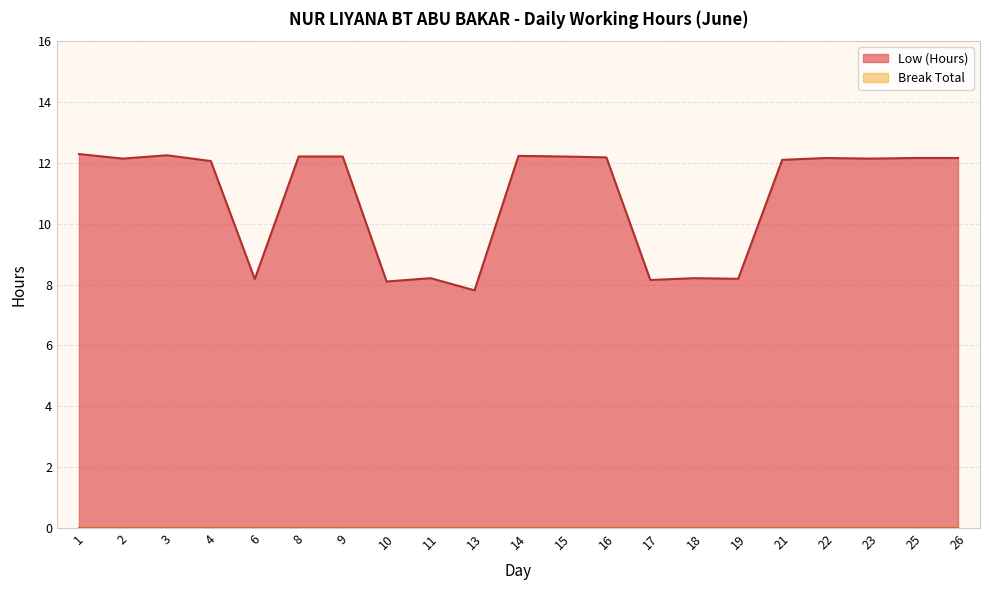

Where does the data first go above 12?

1